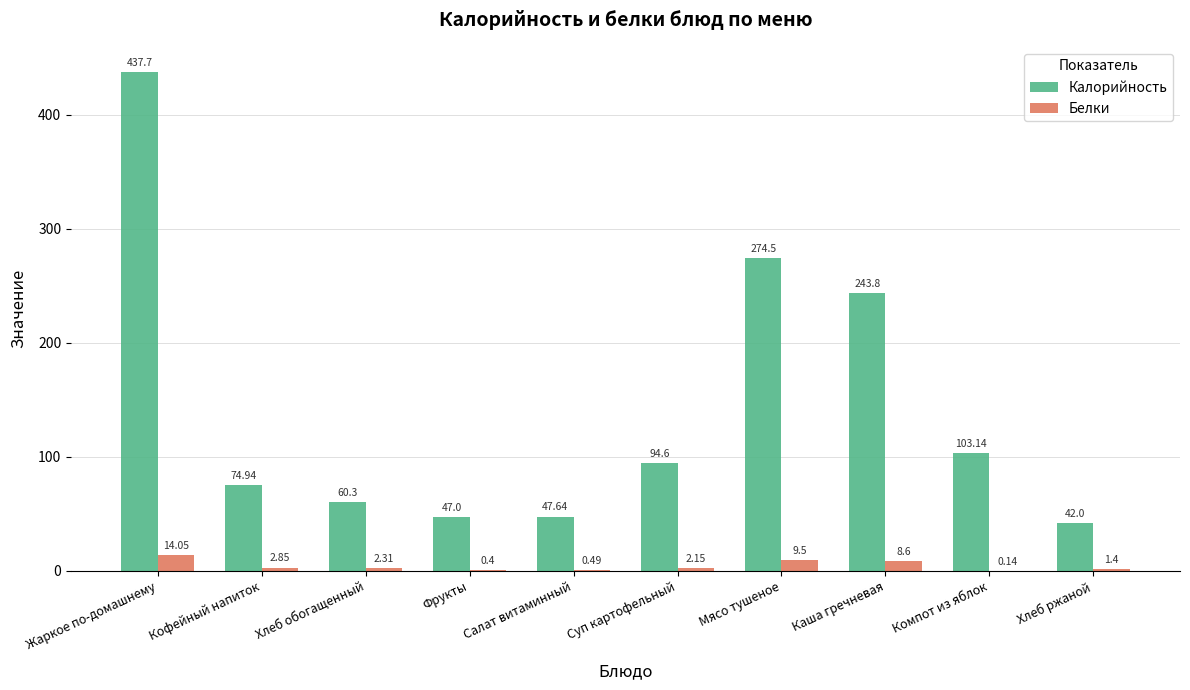

Which series has the largest total across all categories?

Калорийность